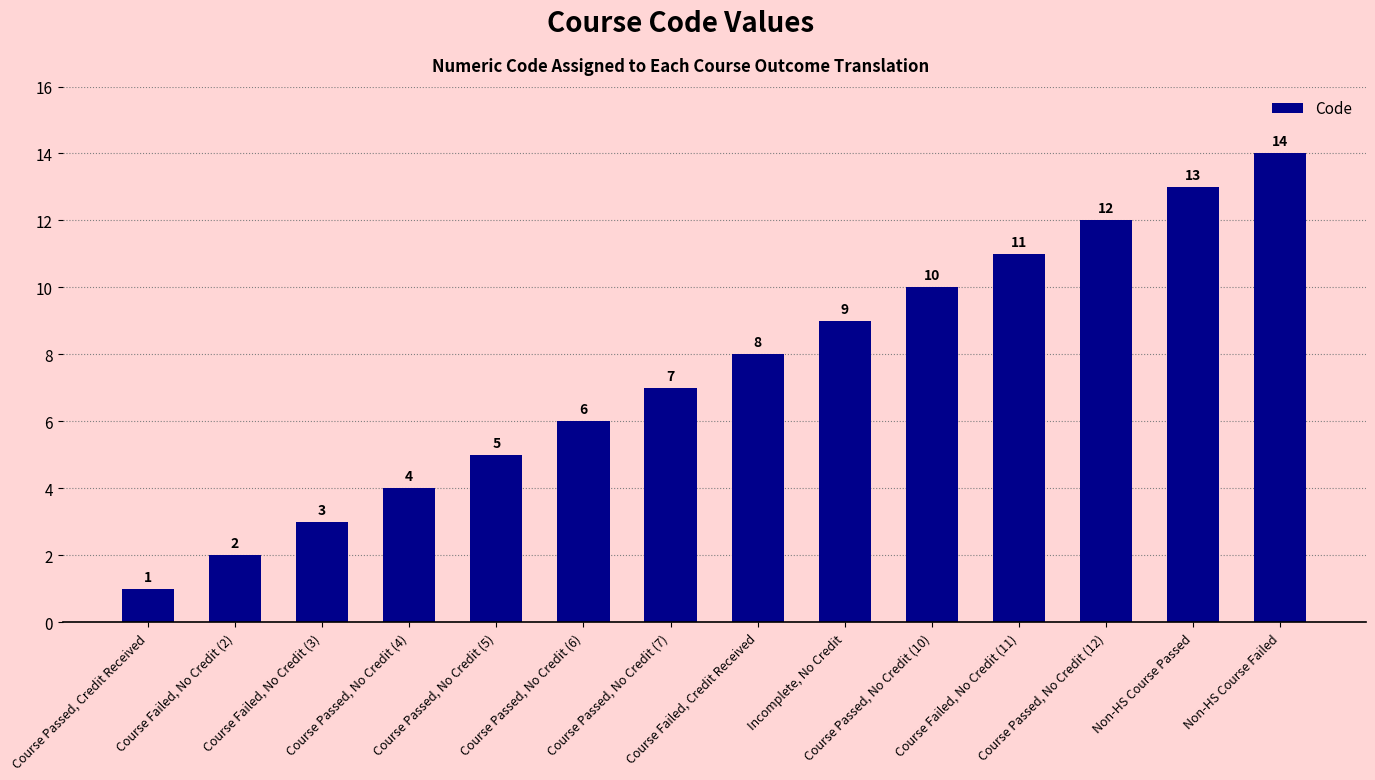

What is the smallest value displayed?

1